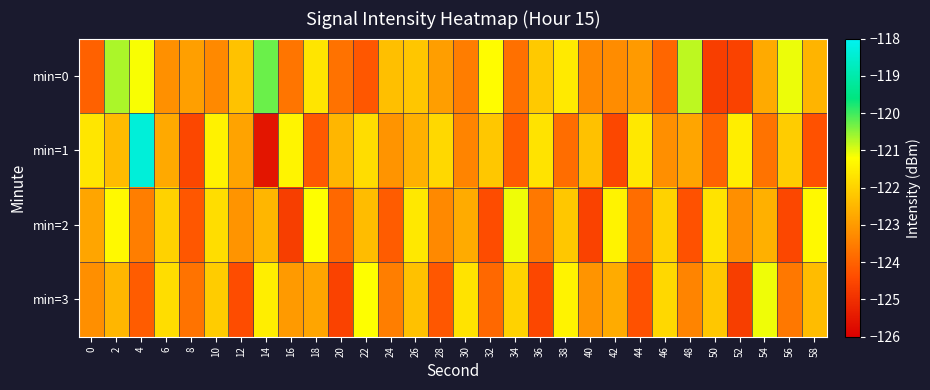

Which series has the largest range (max minus min)?

min=1